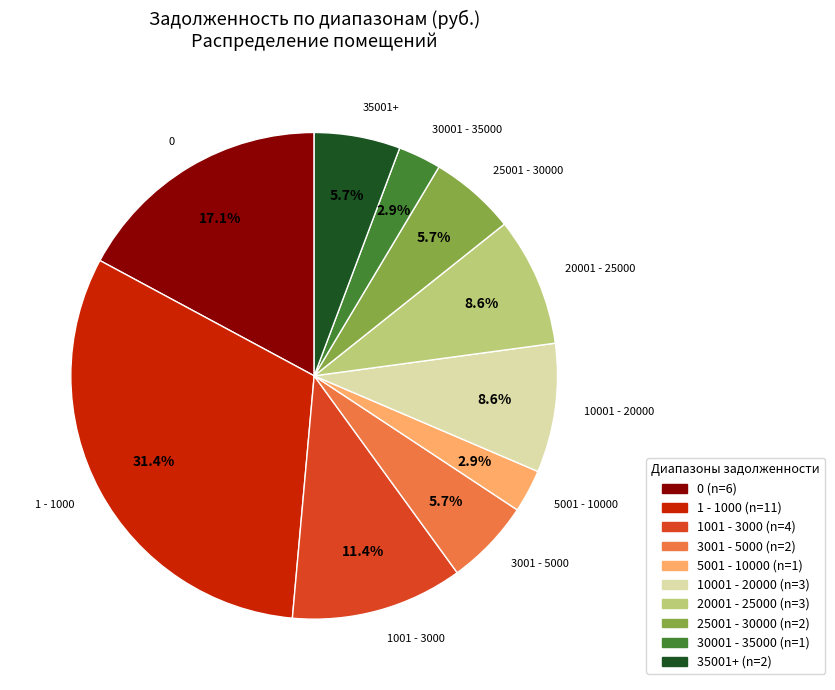

Count the number of slices in the pie.

10